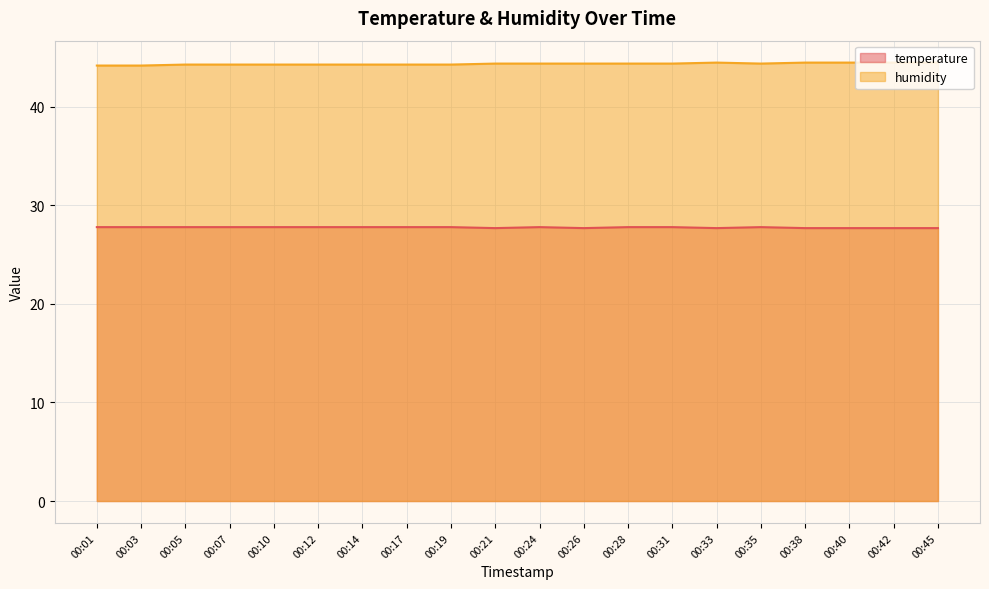

The value of humidity at 00:14 is 44.3. True or false?

True